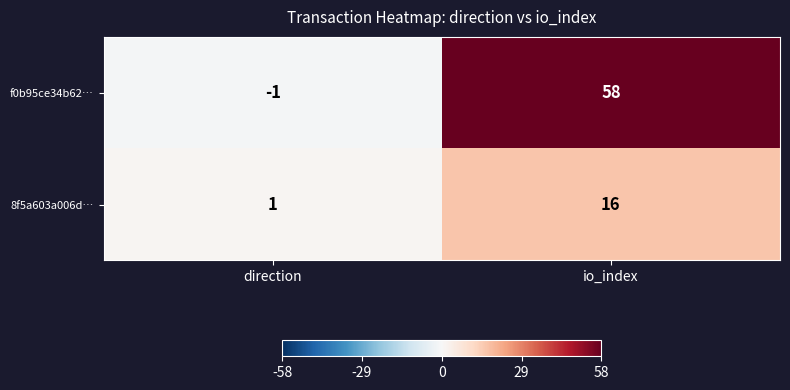

Rank the series by their average value, from lowest to highest.

8f5a603a006d…, f0b95ce34b62…